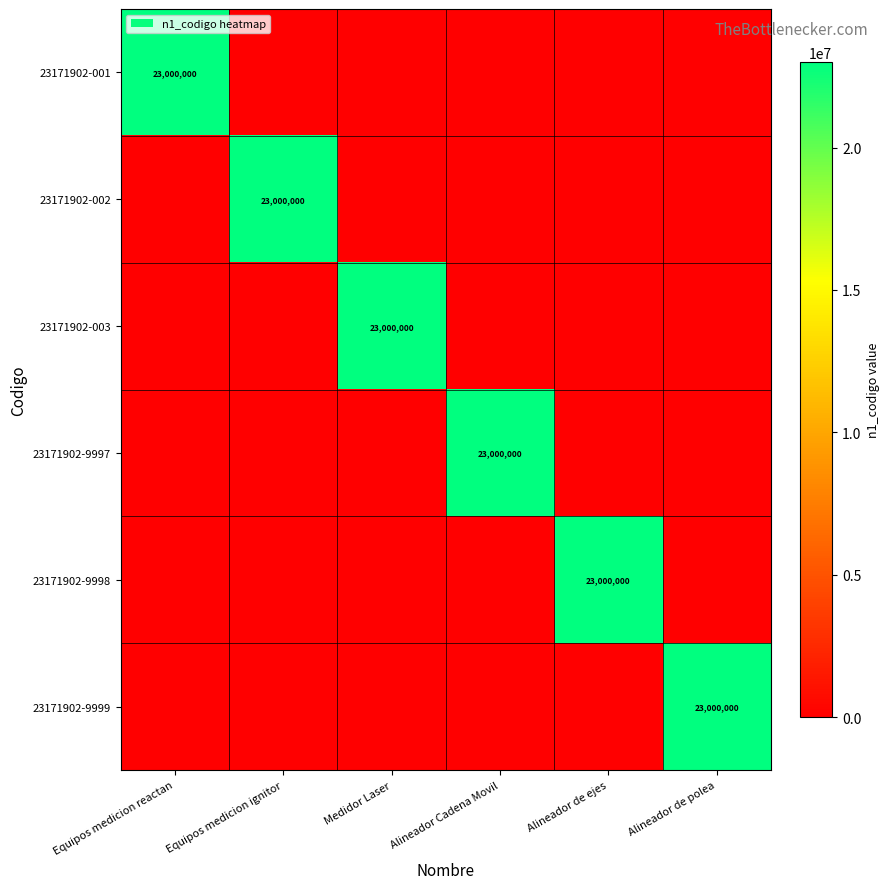

The 23171902-9999 series shows 33006273 at Alineador de polea. True or false?

False